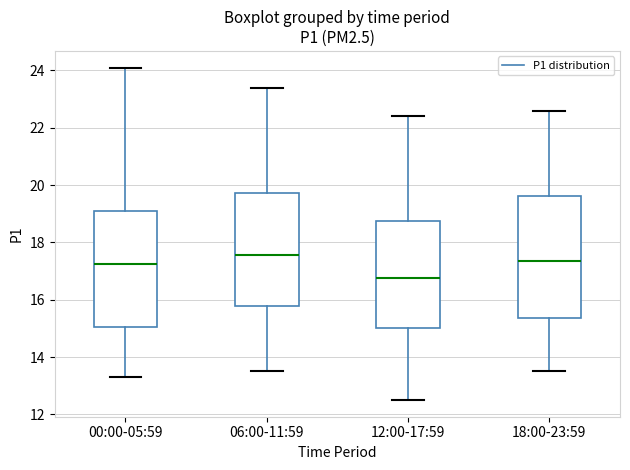

Where is the lower edge of the box for 00:00-05:59 on the y-axis? The values are not printed on the chart, so give them approximately, as read against the axis.

15.0